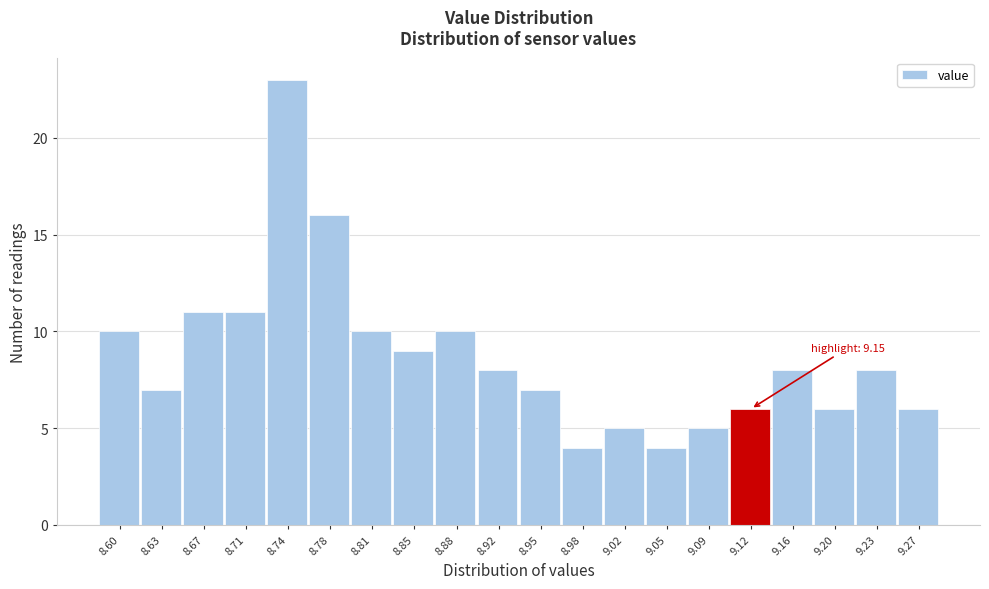

Reading right to left, transcribe all the data shown in this chart.

6	8	6	8	6	5	4	5	4	7	8	10	9	10	16	23	11	11	7	10